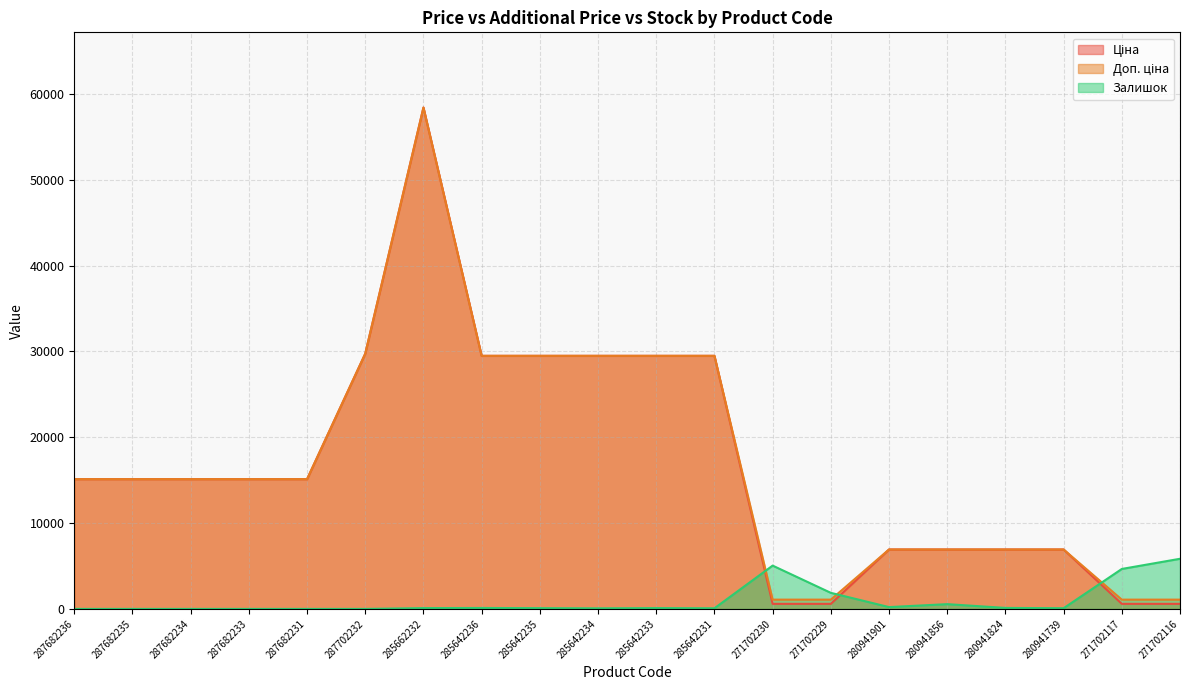

True or false: Ціна and Доп. ціна cross at least once.

False